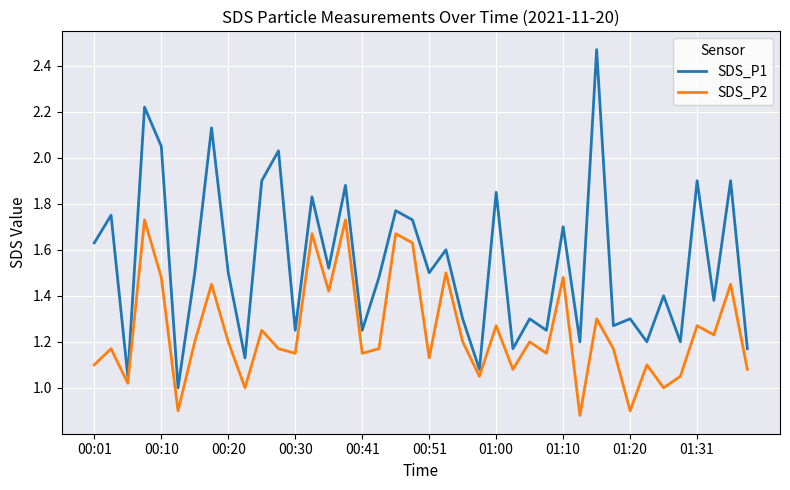

Which series has the largest total across all categories?

SDS_P1